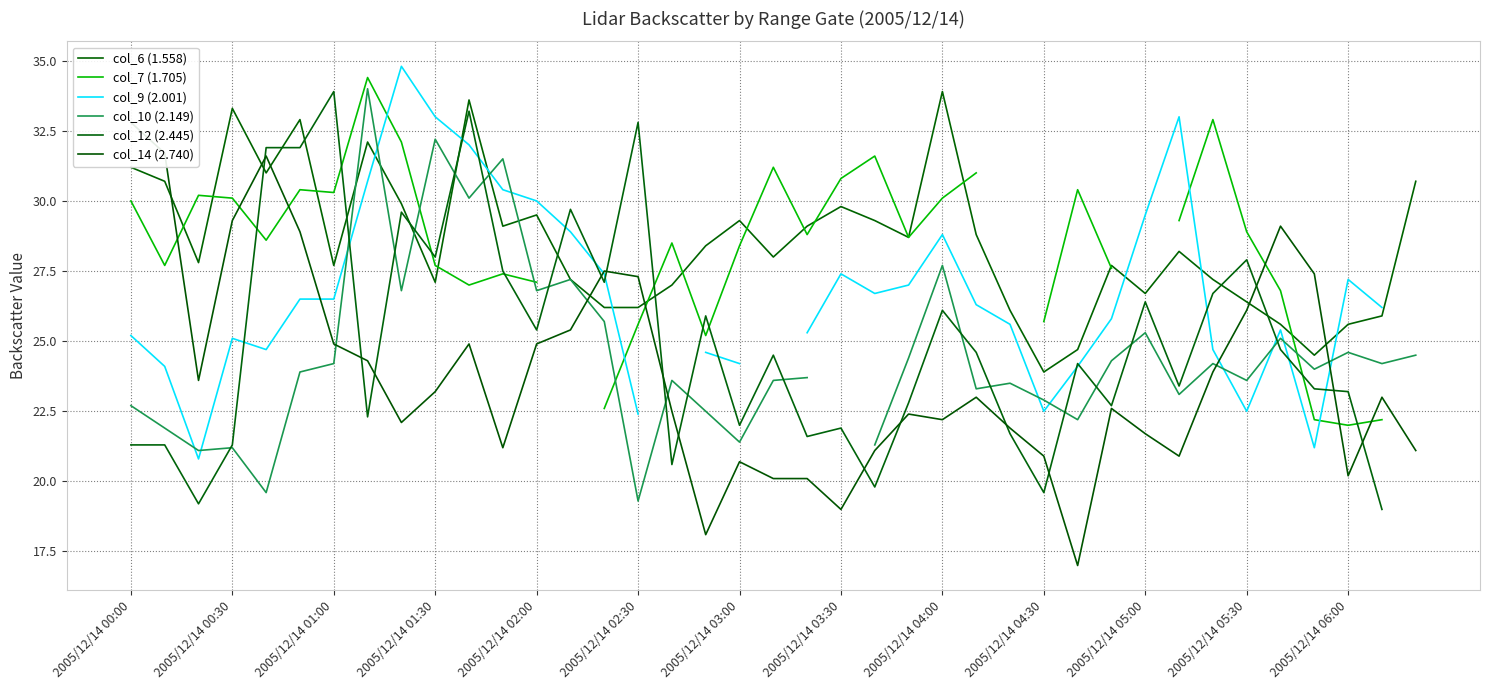

How many interior local valleys does the col_12 (2.445) series have?

12